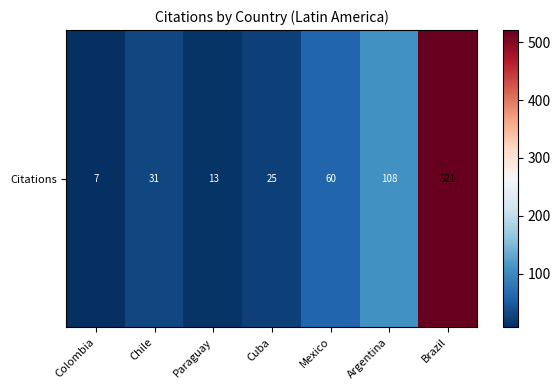

True or false: the data shows 7 at Colombia.

True